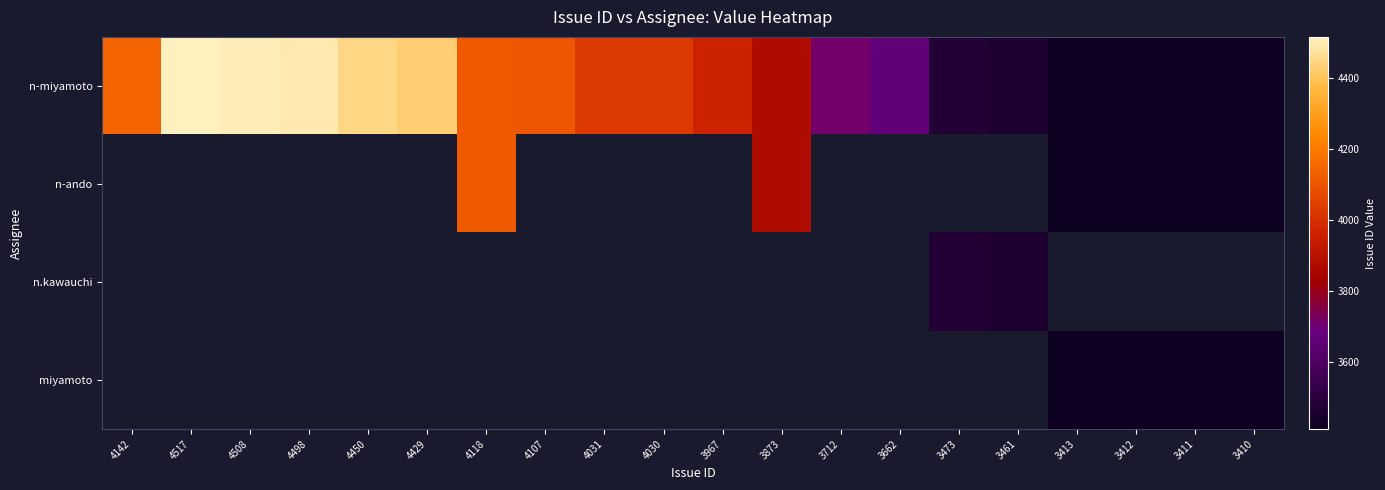

What is the sum of the n-miyamoto values at 3461 and 4107?

7568.0